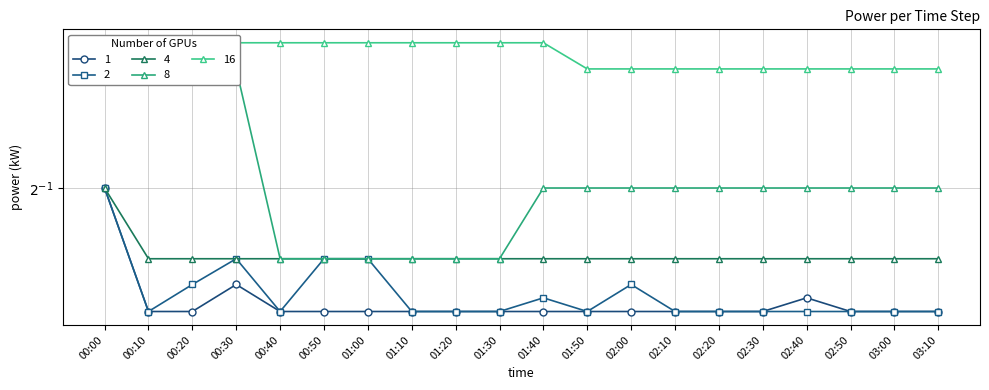

What is the total value across all series at 00:50?

2.4